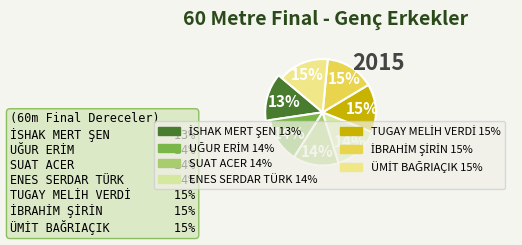

Count the number of slices in the pie.

7